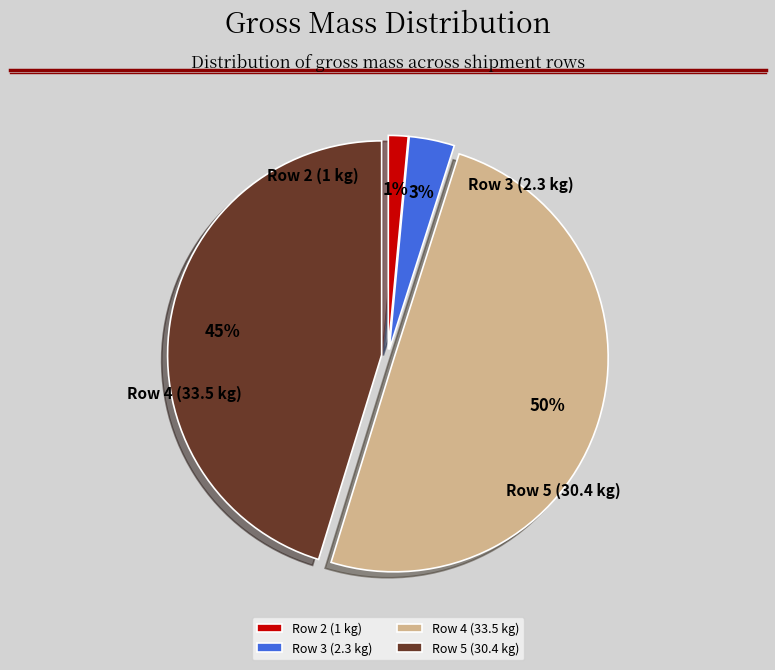

Which slice is the largest?

Row 4 (33.5 kg)